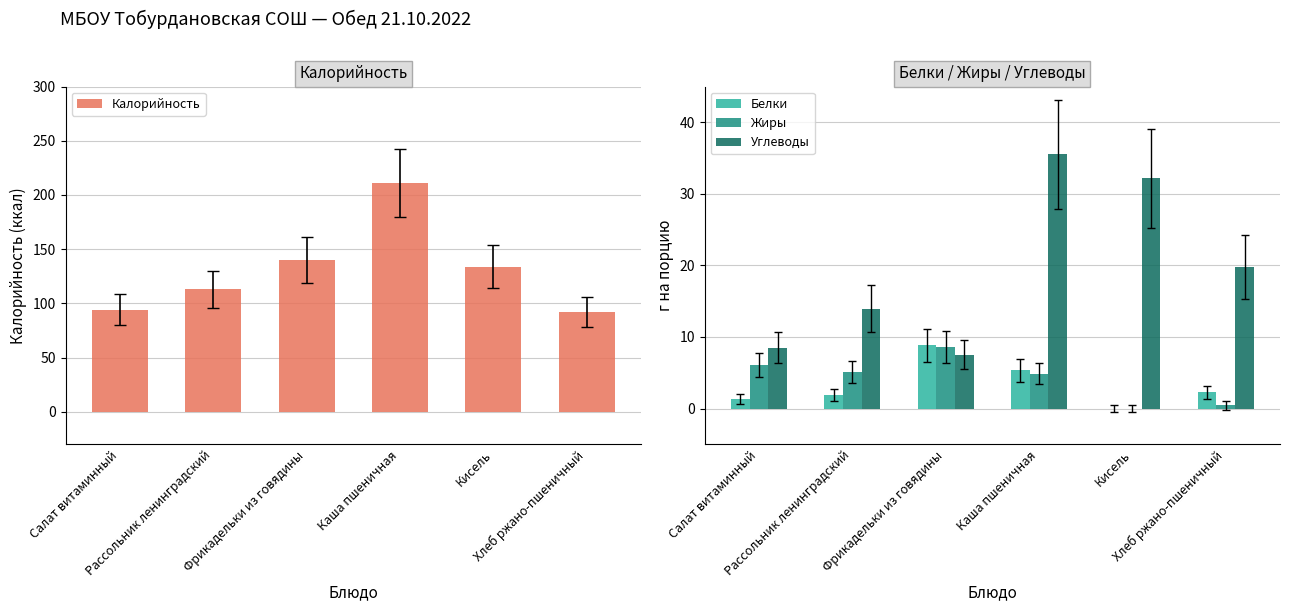

What is the spread (max minus min) of values at Кисель?

134.0